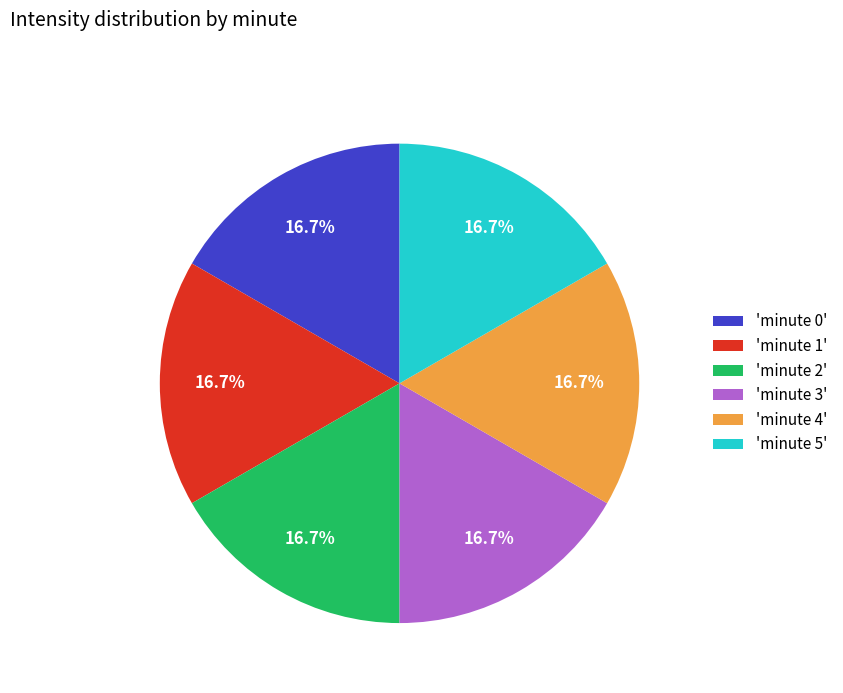

Is there any slice that represents more than half of the pie?

No